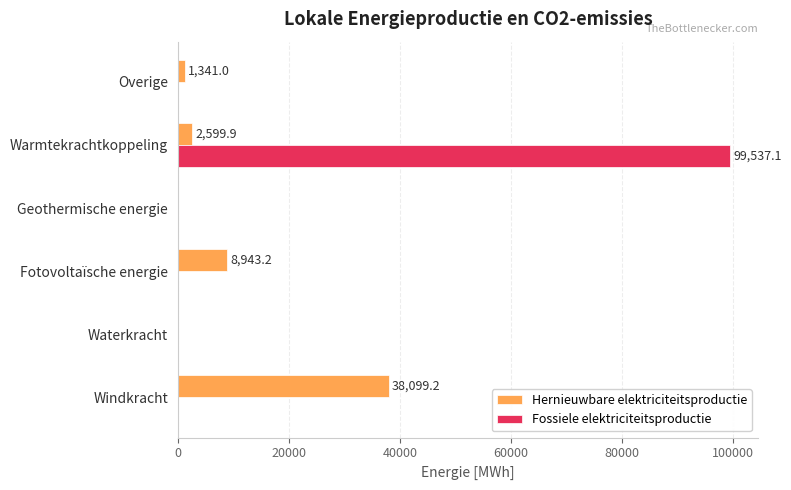

Count the number of categories in the chart.

6